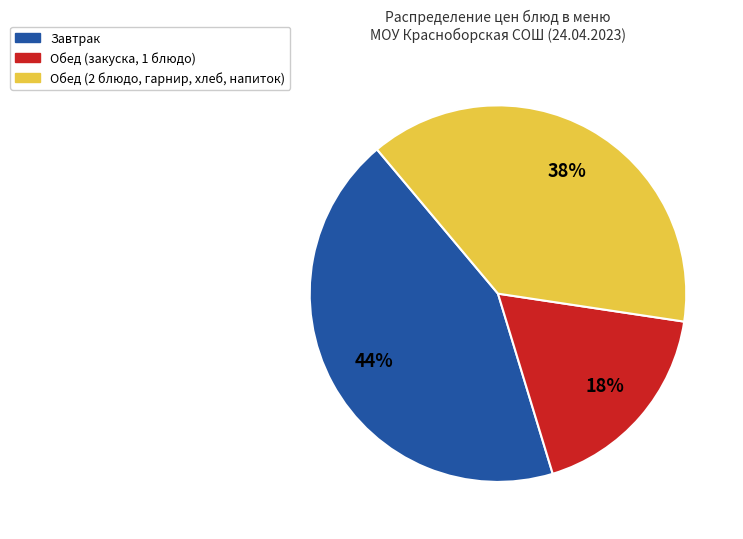

To the nearest percent, what is the difference between the largest and smallest slice percentages?

26%